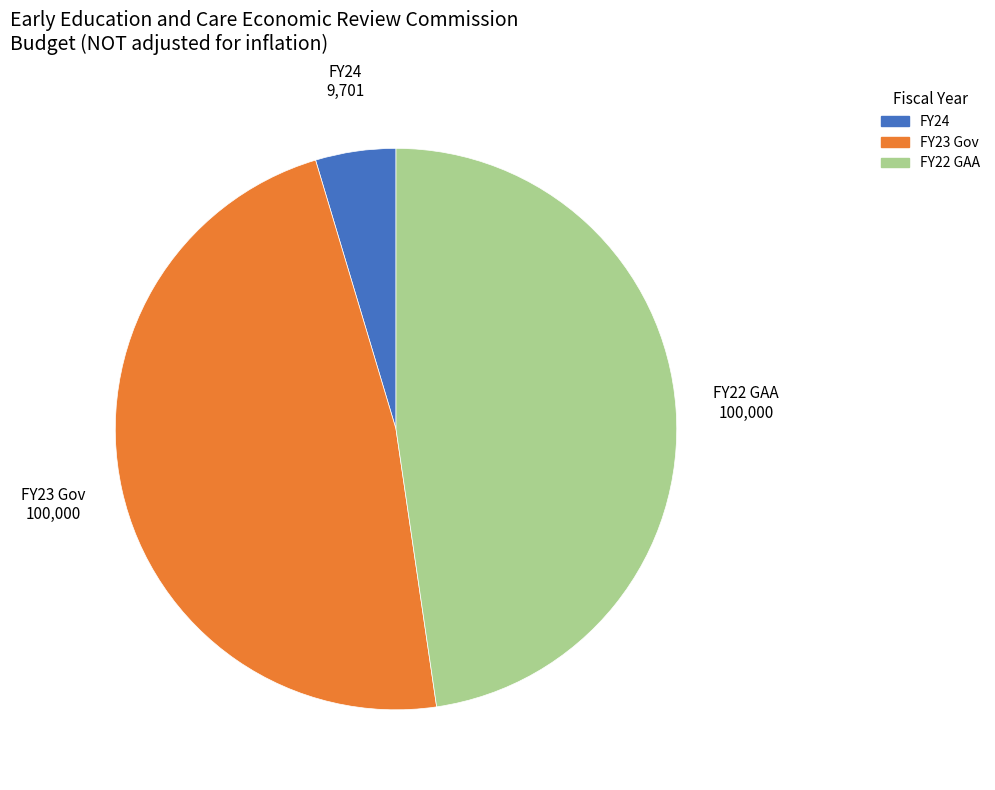

Do FY23 Gov and FY24 together represent more than half of the pie?

Yes